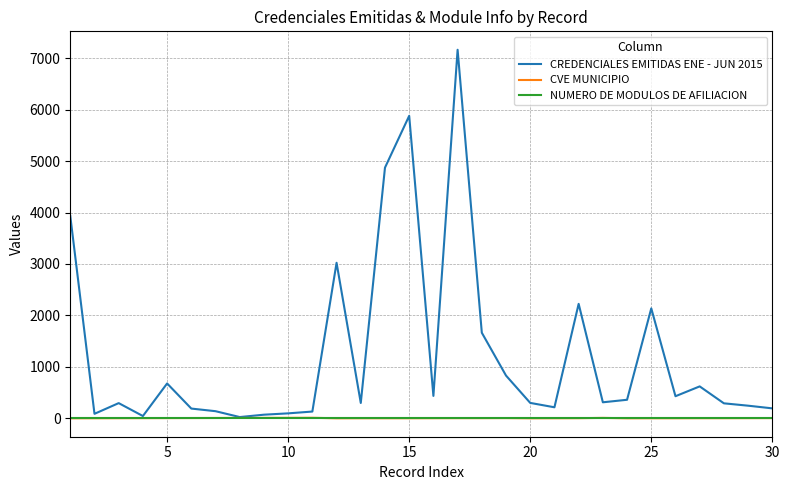

Count the number of data series in this chart.

3